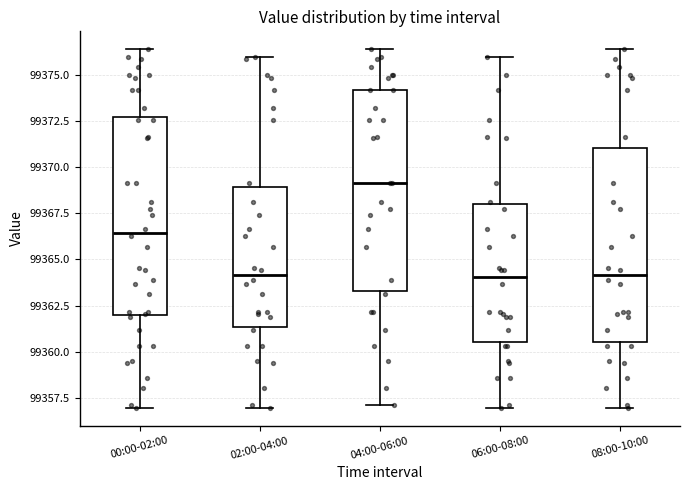

Reading left to right, read every box against the y-axis: the position of its median line, the range the box covers, and the ends of its whiskers. The values are not printed on the chart, so give them approximately, as read against the axis.

00:00-02:00: median 99366.5, box 99362.0 to 99372.5, whiskers 99357.0 to 99376.5
02:00-04:00: median 99364.0, box 99361.5 to 99369.0, whiskers 99357.0 to 99376.0
04:00-06:00: median 99369.0, box 99363.5 to 99374.0, whiskers 99357.0 to 99376.5
06:00-08:00: median 99364.0, box 99360.5 to 99368.0, whiskers 99357.0 to 99376.0
08:00-10:00: median 99364.0, box 99360.5 to 99371.0, whiskers 99357.0 to 99376.5